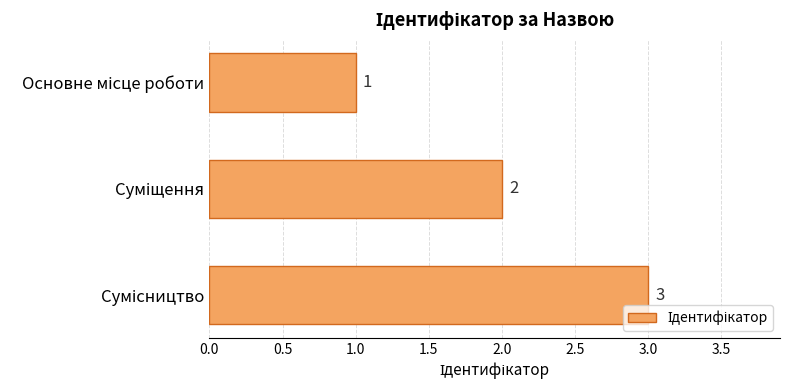

How many data points does each series have?

3